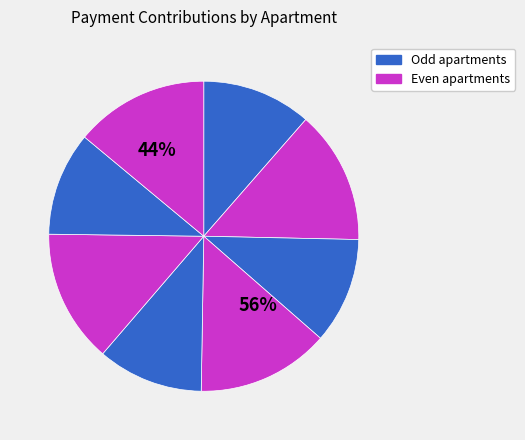

Does 3 account for over 50% of the chart?

No